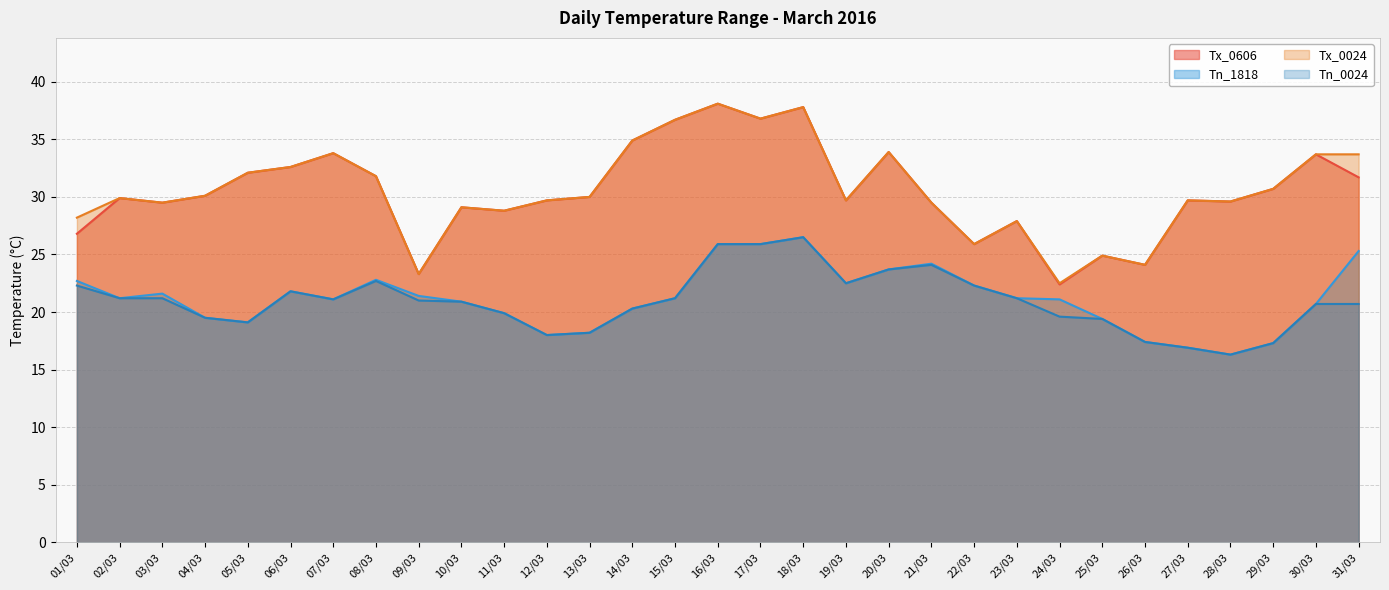

Rank the series by their maximum value, from lowest to highest.

Tn_1818, Tn_0024, Tx_0606, Tx_0024